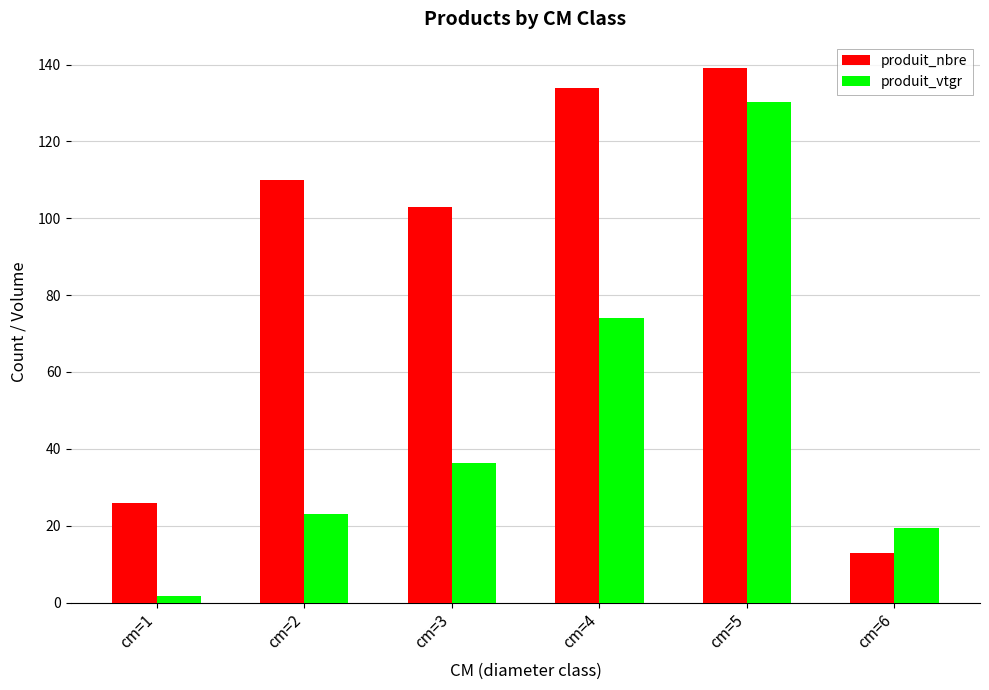

Reading left to right, extract all data points from this chart.

produit_nbre: cm=1=26.0	cm=2=110.0	cm=3=103.0	cm=4=134.0	cm=5=139.0	cm=6=13.0
produit_vtgr: cm=1=1.6	cm=2=23.1	cm=3=36.4	cm=4=74.1	cm=5=130.3	cm=6=19.3